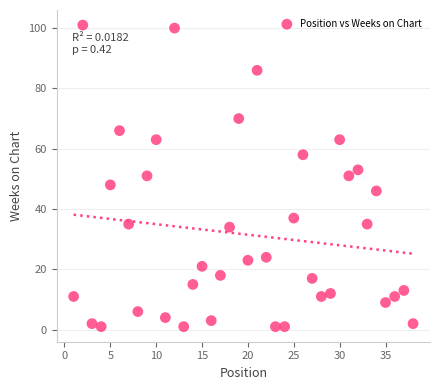

What is the range of Y values (max minus min)?

100